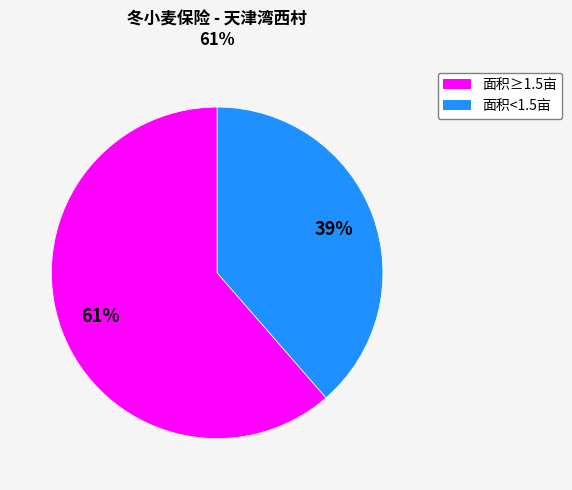

To the nearest percent, what is the average slice percentage?

50%